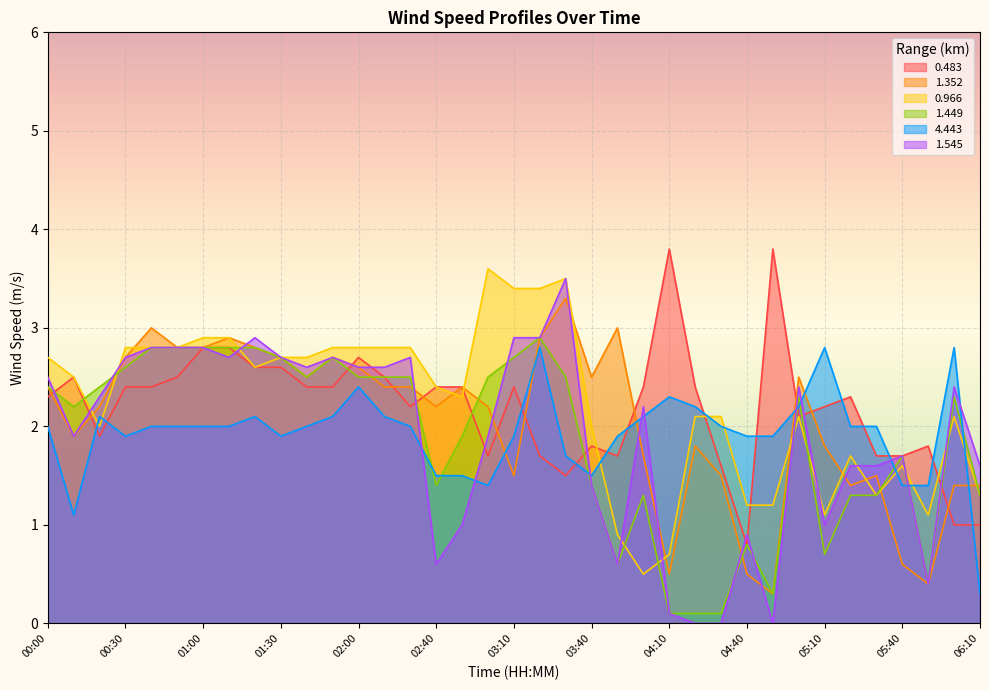

List the labels in order of 4.443 value, largest first.

03:20, 05:10, 06:00, 02:00, 04:10, 04:20, 05:00, 00:20, 01:20, 01:50, 02:10, 04:00, 00:00, 00:40, 00:50, 01:00, 01:10, 01:40, 02:20, 04:30, 05:20, 05:30, 00:30, 01:30, 03:10, 03:50, 04:40, 04:50, 03:30, 02:40, 02:50, 03:40, 03:00, 05:40, 05:50, 00:10, 06:10